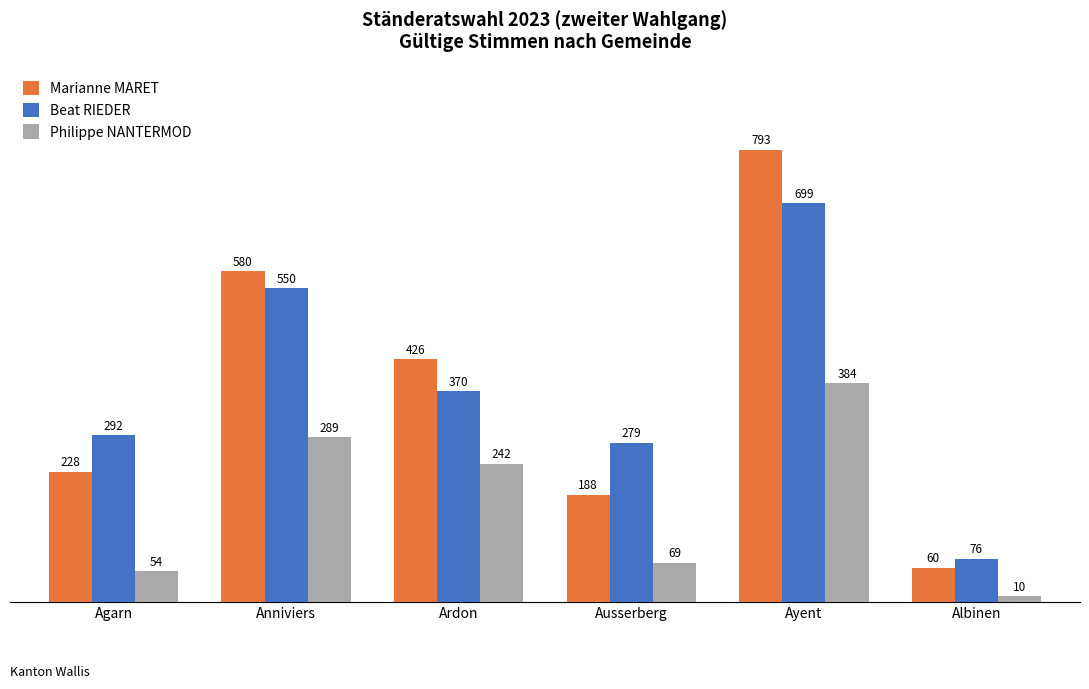

How many groups of bars are there?

6